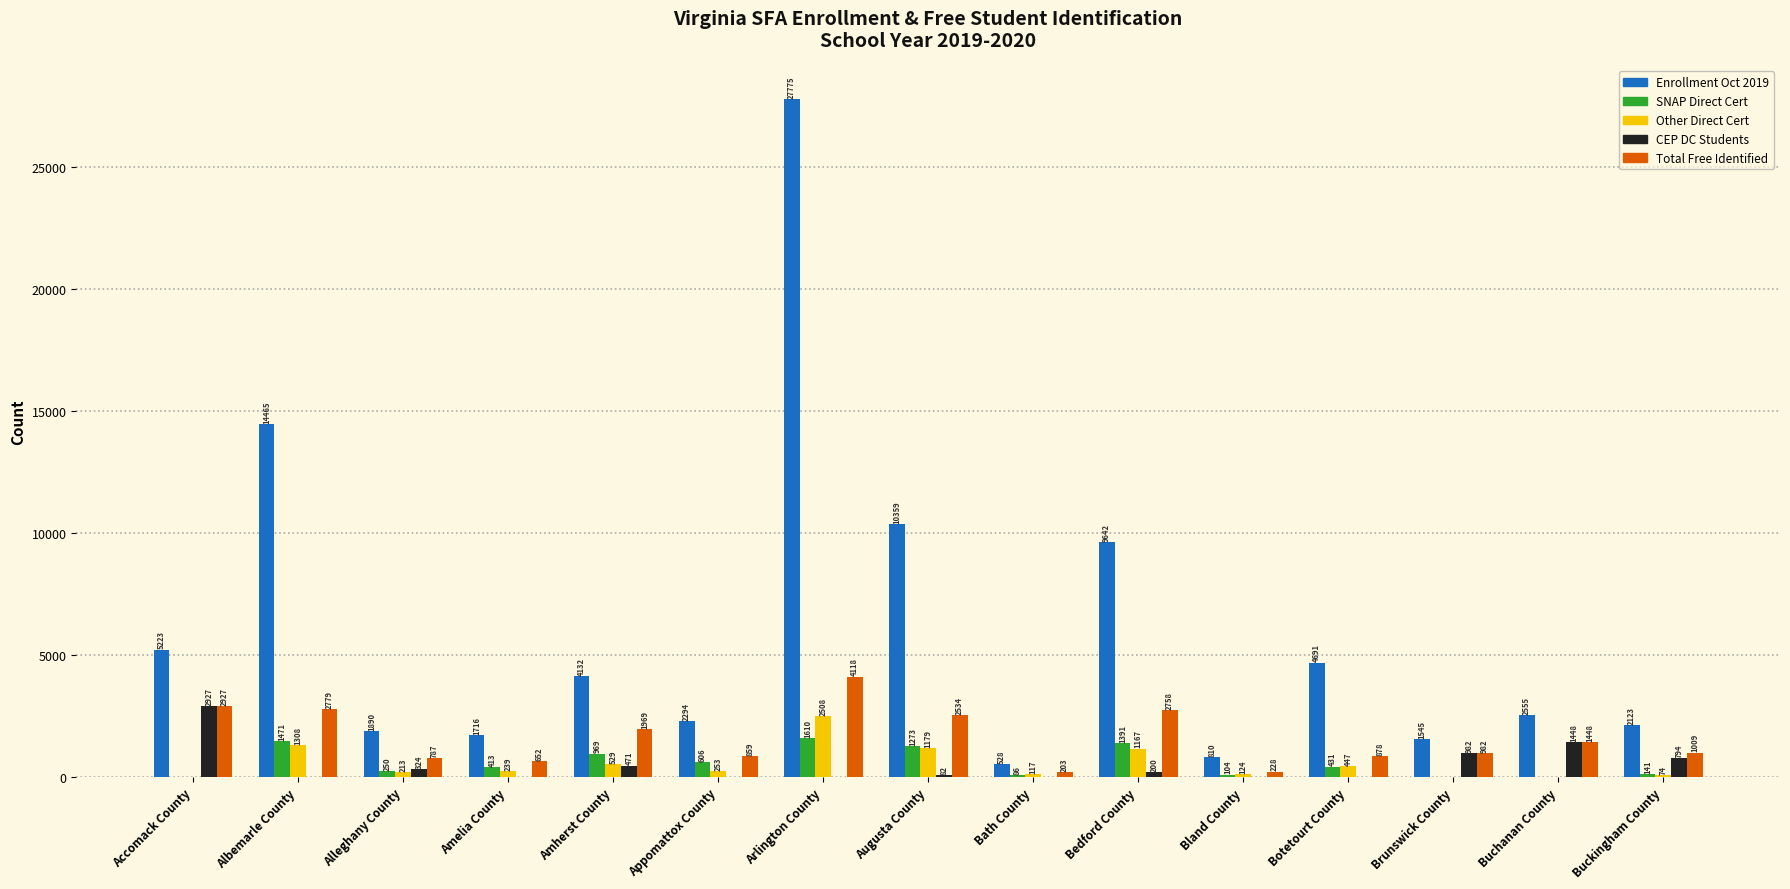

Are the bars grouped side by side (vs. stacked)?

Yes